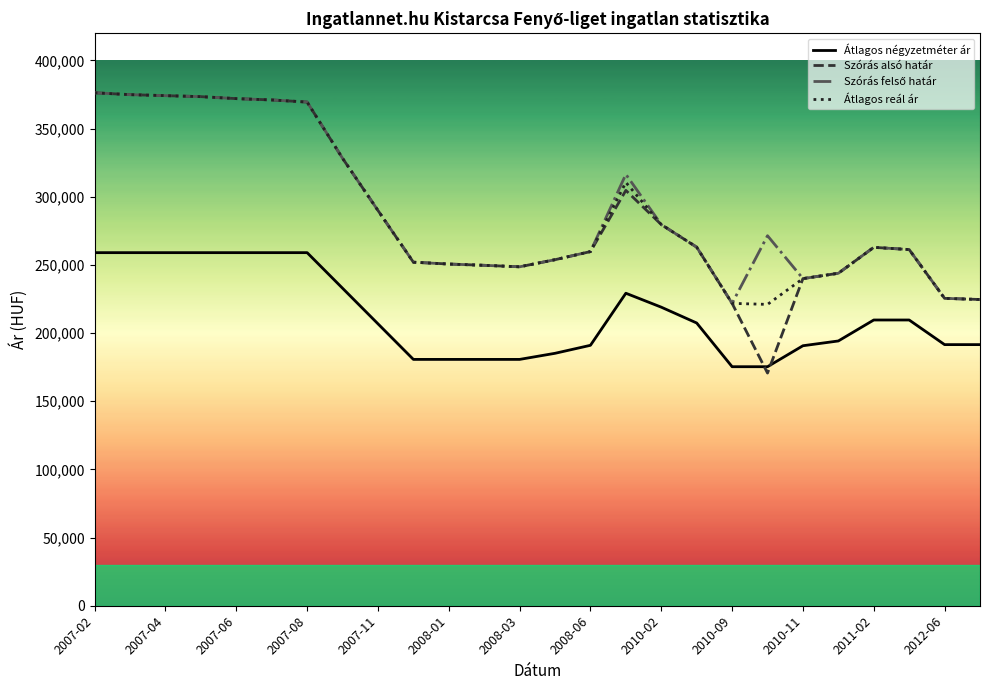

Which series has the widest spread of values?

Szórás alsó határ